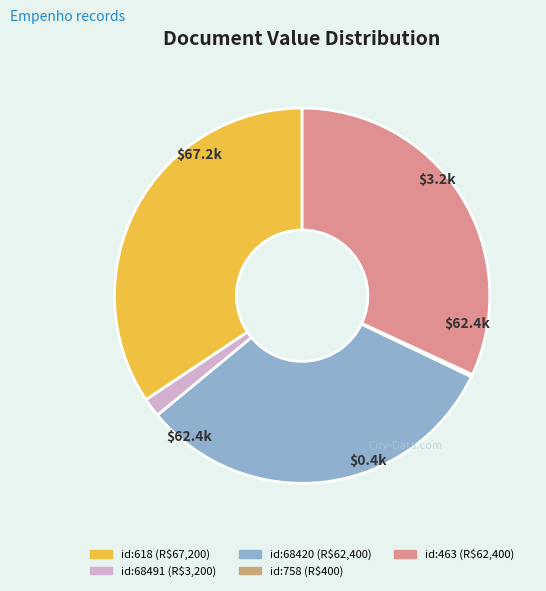

Does any single category account for the majority?

No